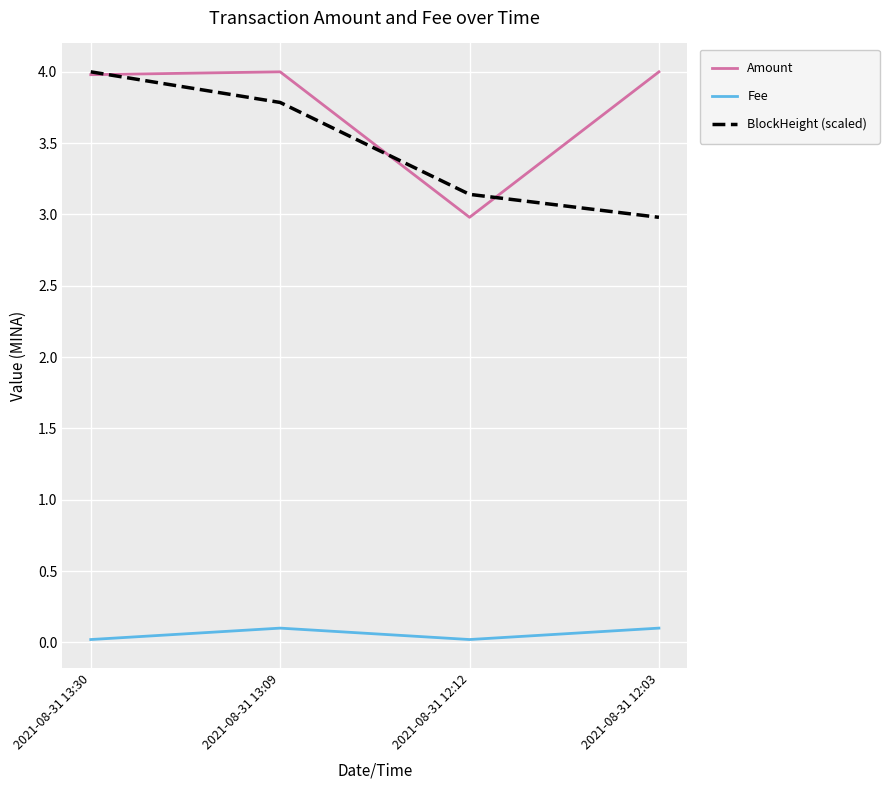

Does the chart display data point markers on the line(s)?

No